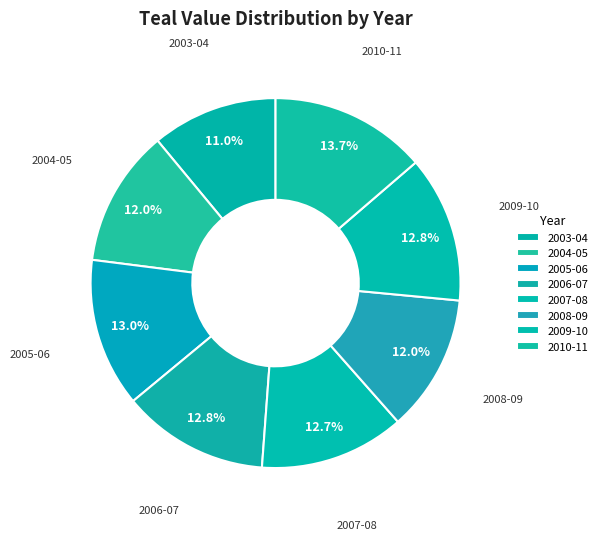

Is there a majority slice in this chart?

No